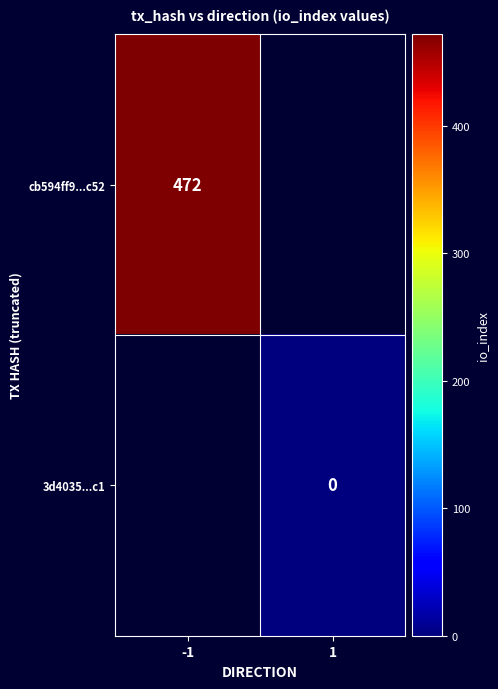

Is the value of 3d4035...c1 at 1 greater than the value of cb594ff9...c52 at -1?

No